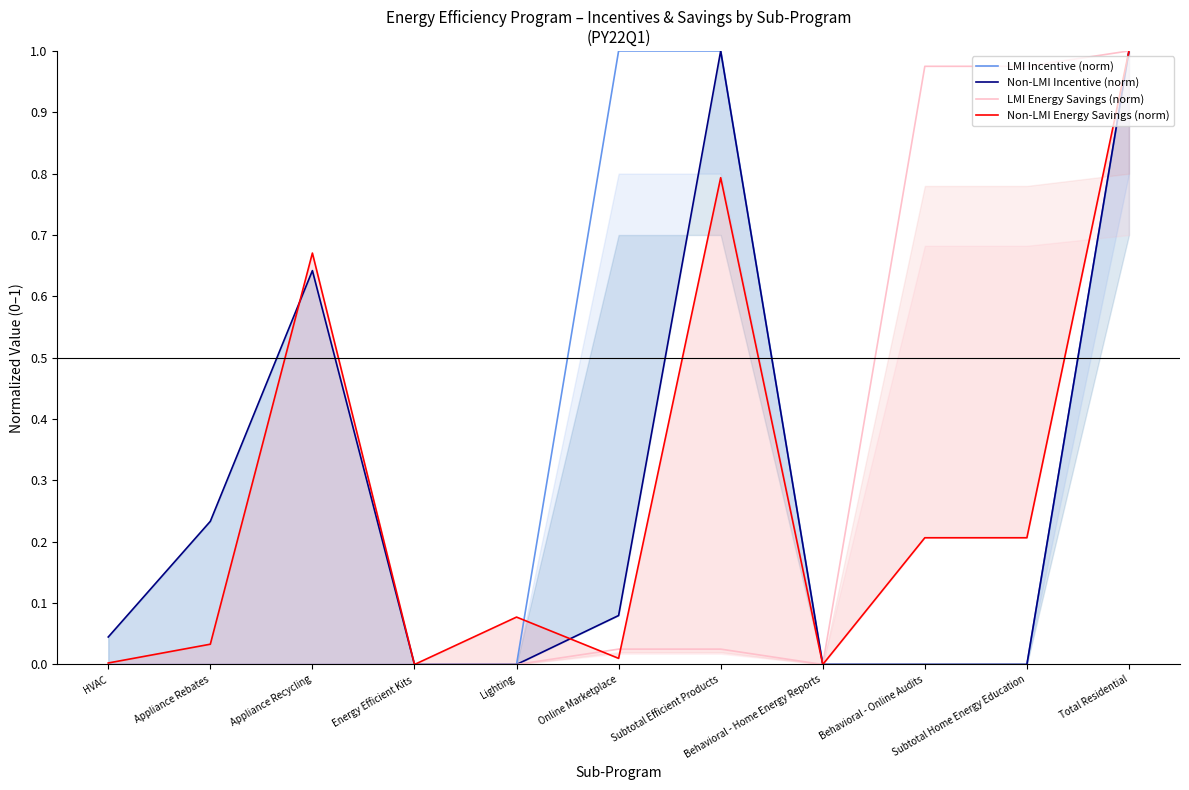

True or false: LMI Incentive (norm) has more than 1 points higher than both neighbors.

False